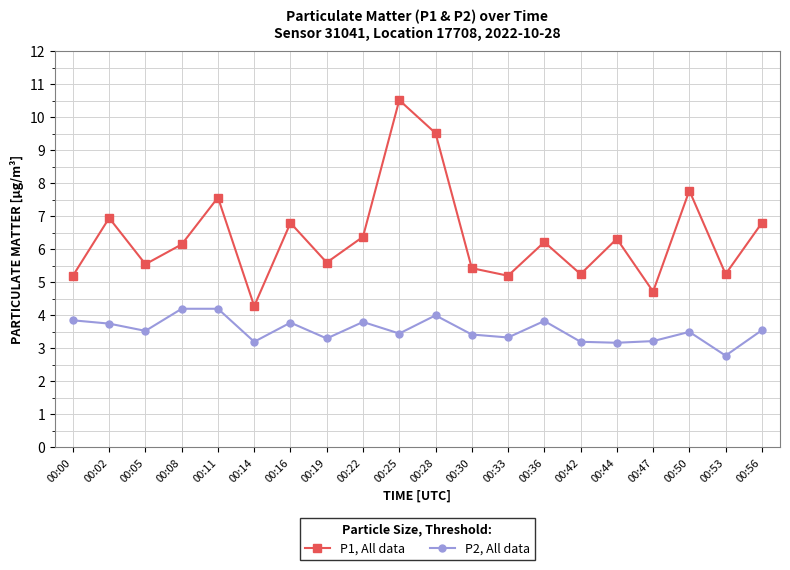

Where is the first local minimum for P2, All data?

00:05